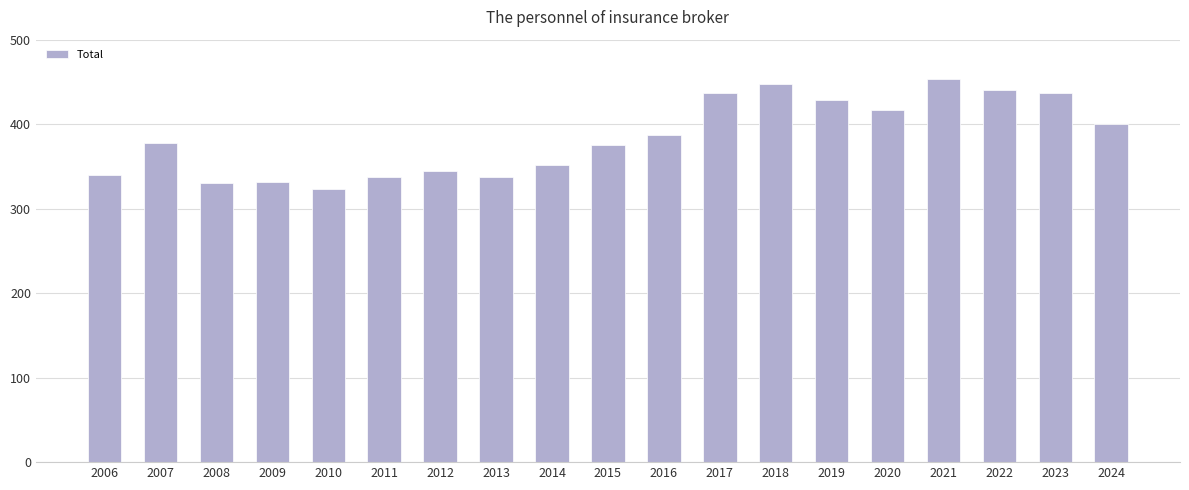

The value at 2017 is 598.7. True or false?

False